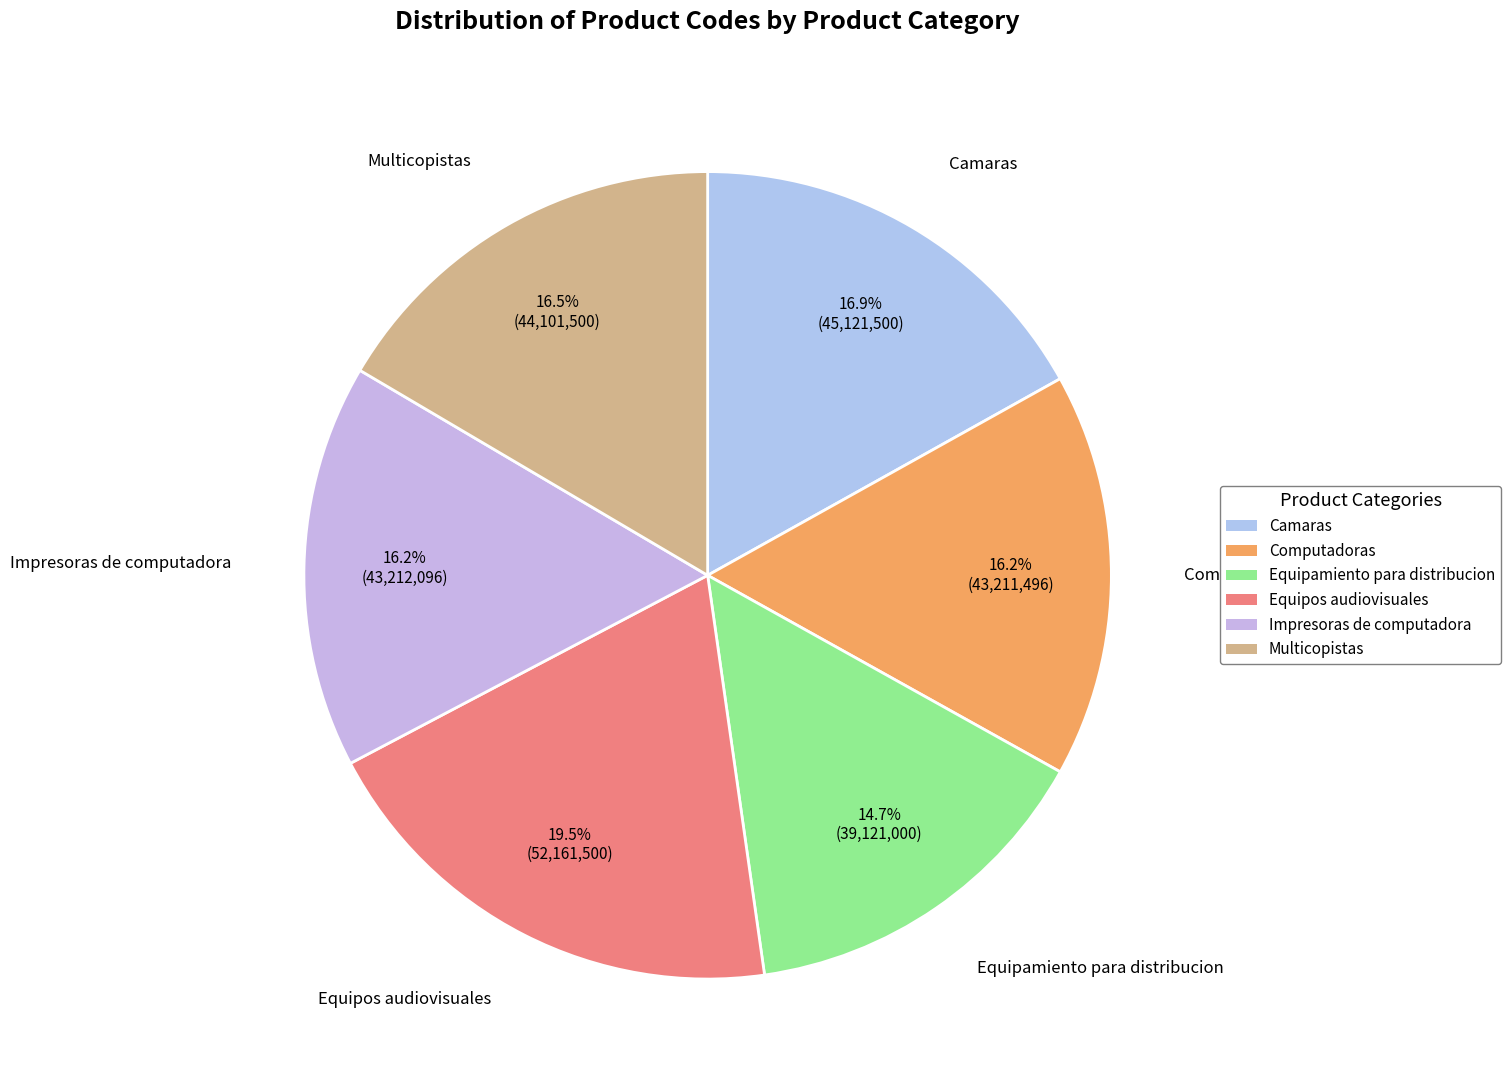

Combined, what portion of the pie is Computadoras and Camaras?

33.1%